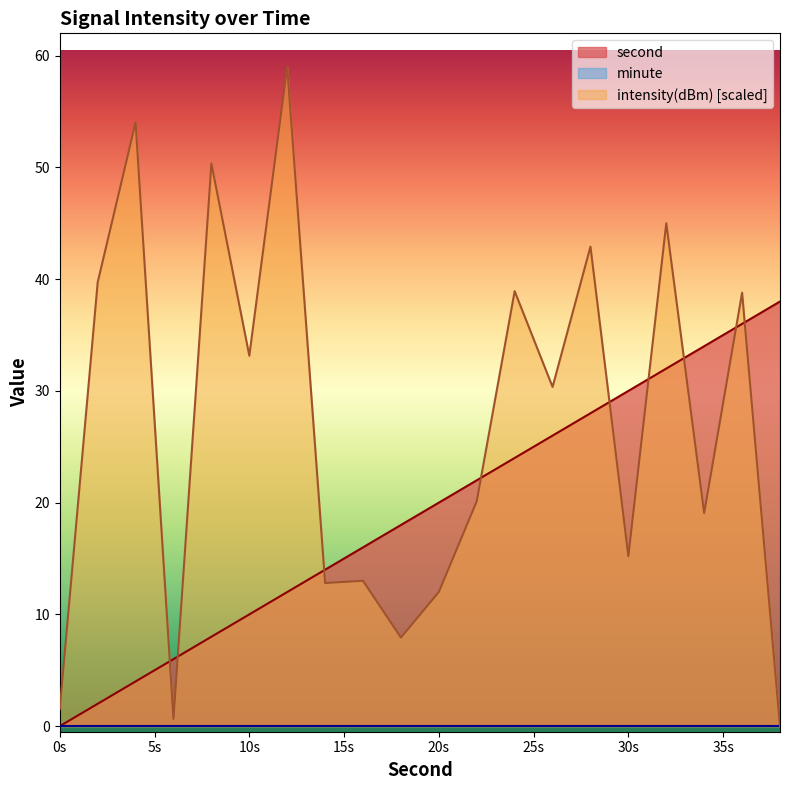

Is it true that second equals 6.0 at 6?

True